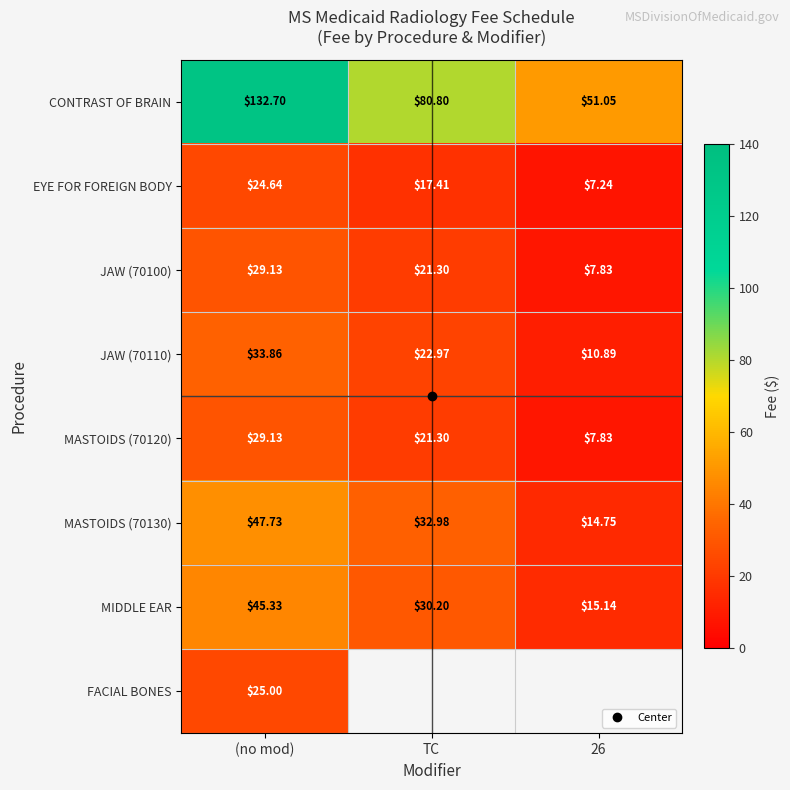

What is the greatest value displayed?

132.7